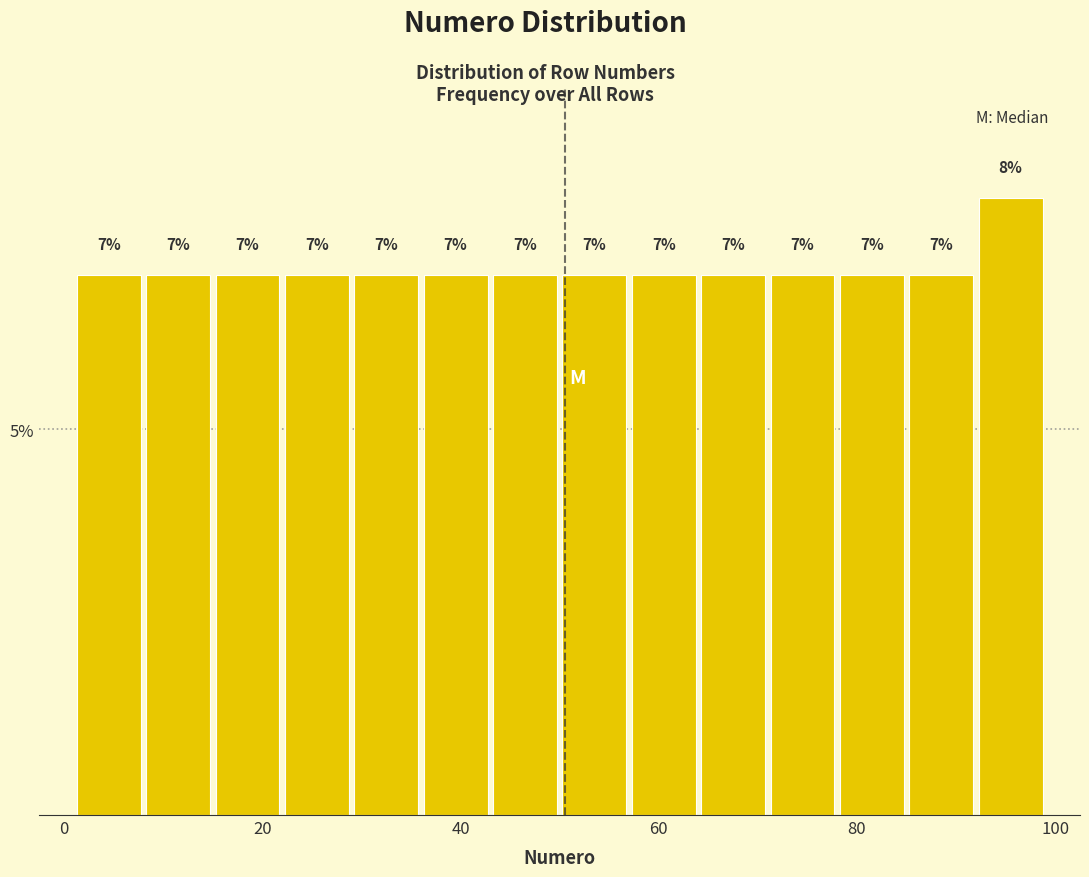

Read against the x-axis, roughly where is the centre of the tallest bar?

96